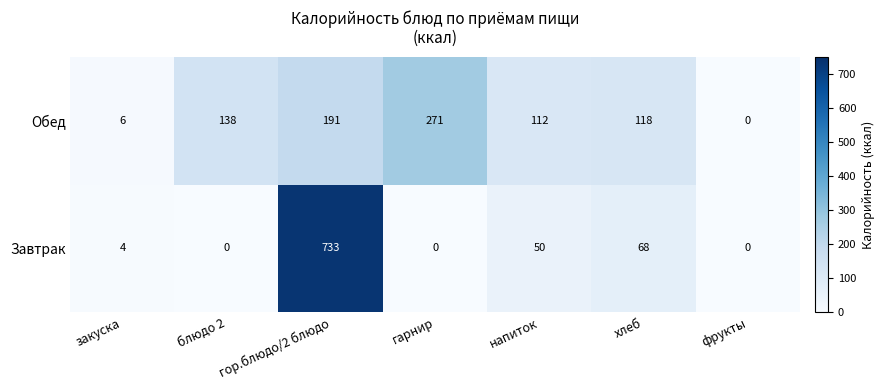

The value of Обед at блюдо 2 is 232. True or false?

False